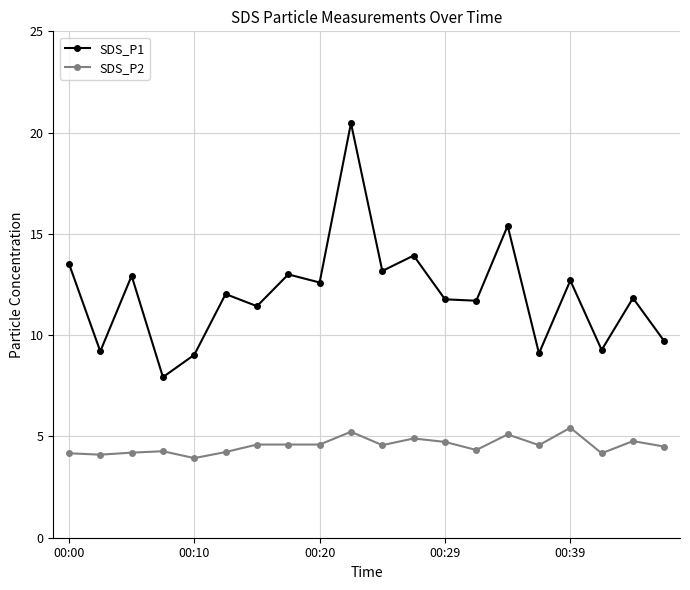

Which series has the widest spread of values?

SDS_P1